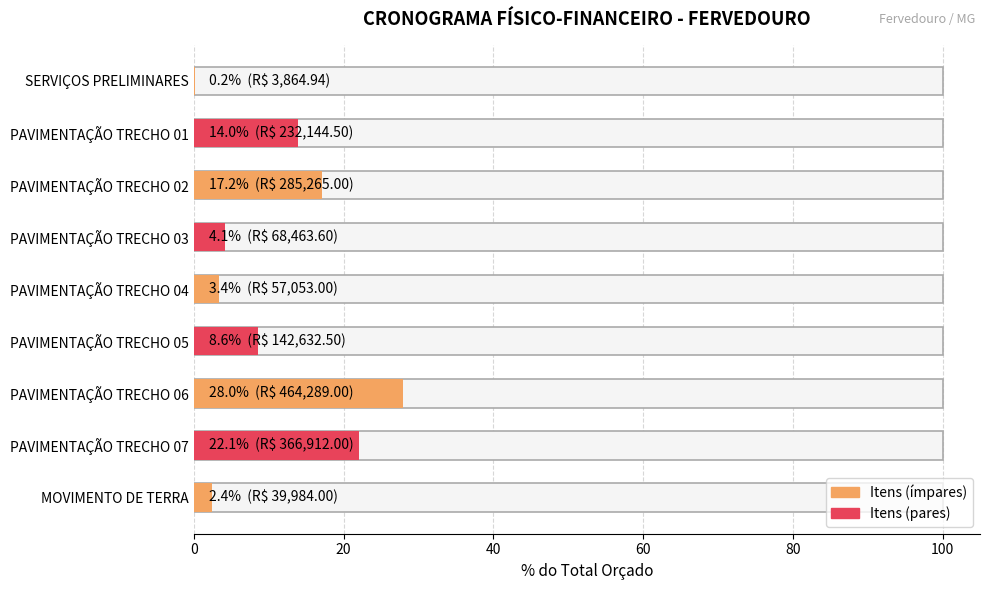

Rank the categories by value from lowest to highest.

SERVIÇOS PRELIMINARES, MOVIMENTO DE TERRA, PAVIMENTAÇÃO TRECHO 04, PAVIMENTAÇÃO TRECHO 03, PAVIMENTAÇÃO TRECHO 05, PAVIMENTAÇÃO TRECHO 01, PAVIMENTAÇÃO TRECHO 02, PAVIMENTAÇÃO TRECHO 07, PAVIMENTAÇÃO TRECHO 06